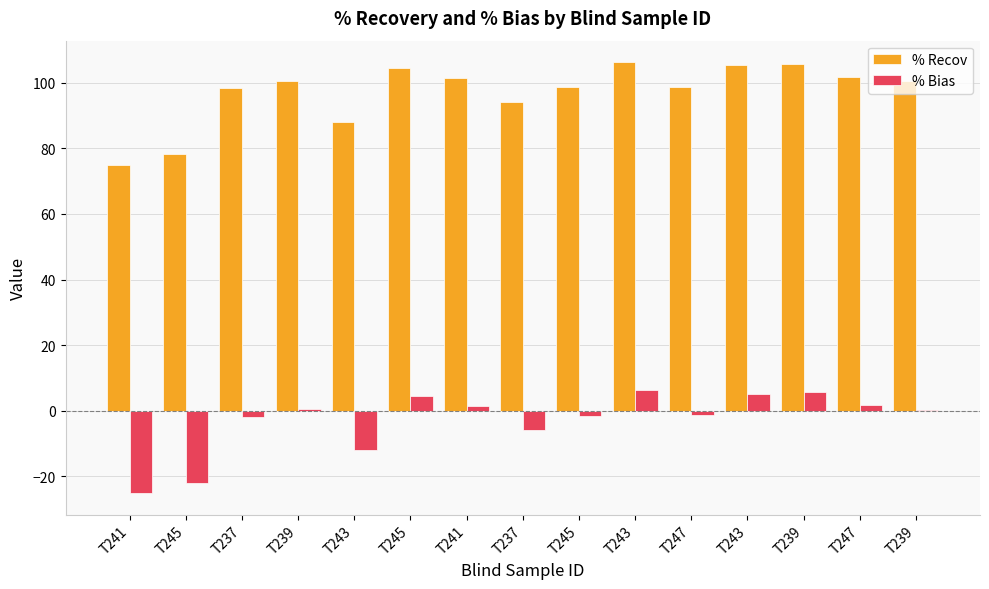

Which label corresponds to the largest value in the chart?

T243